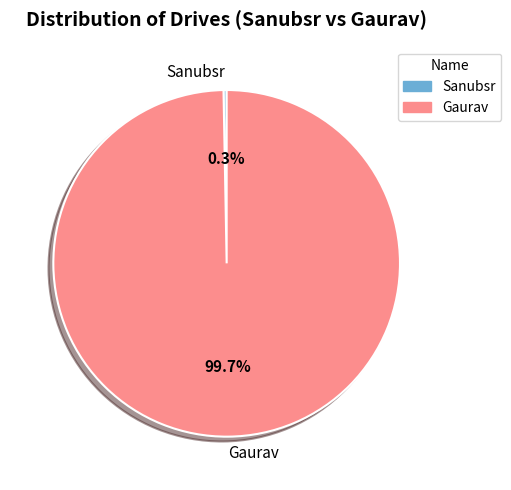

Is it true that Gaurav is 100% of the pie?

True